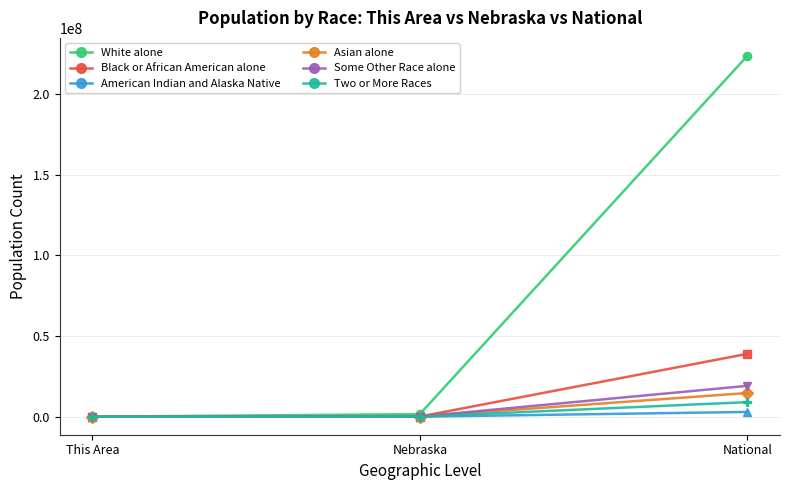

Which series has the largest total across all categories?

White alone